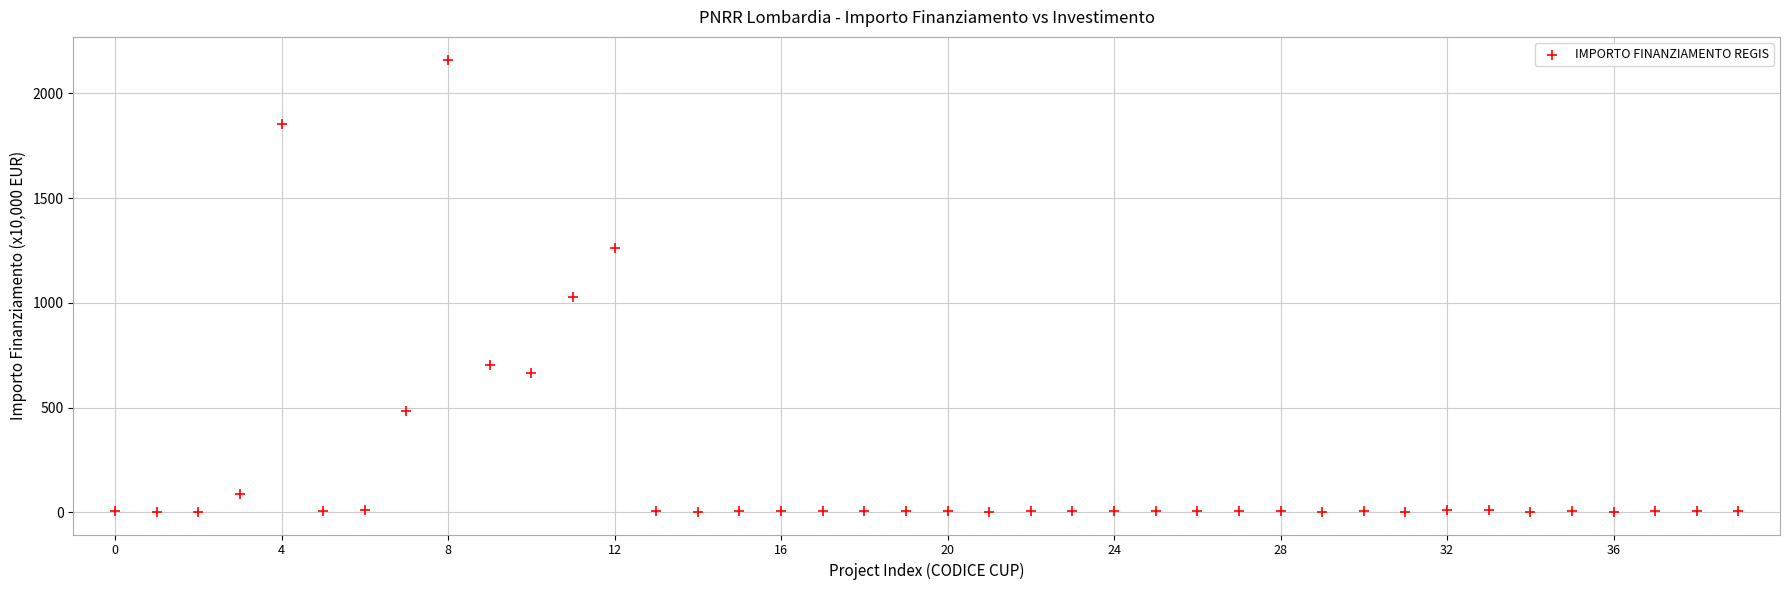

What Y value in the scatter plot is closest to 1082?

1026.7